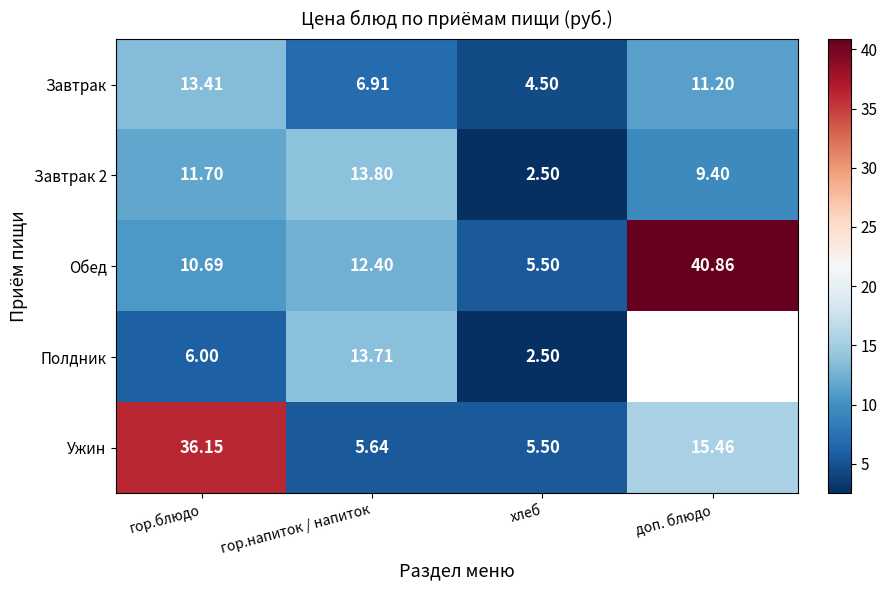

The value of Завтрак 2 at гор.напиток / напиток is 13.8. True or false?

True